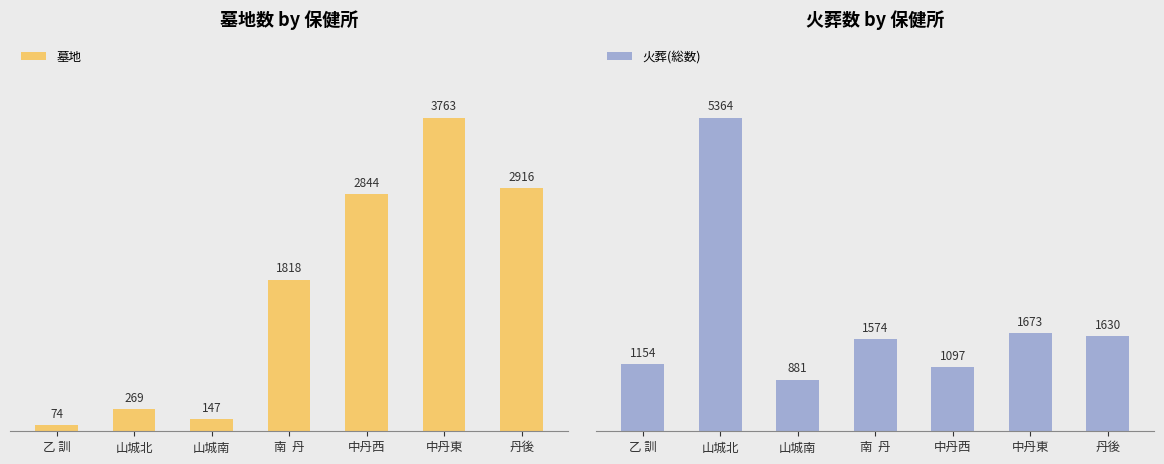

Does the chart contain any negative values?

No